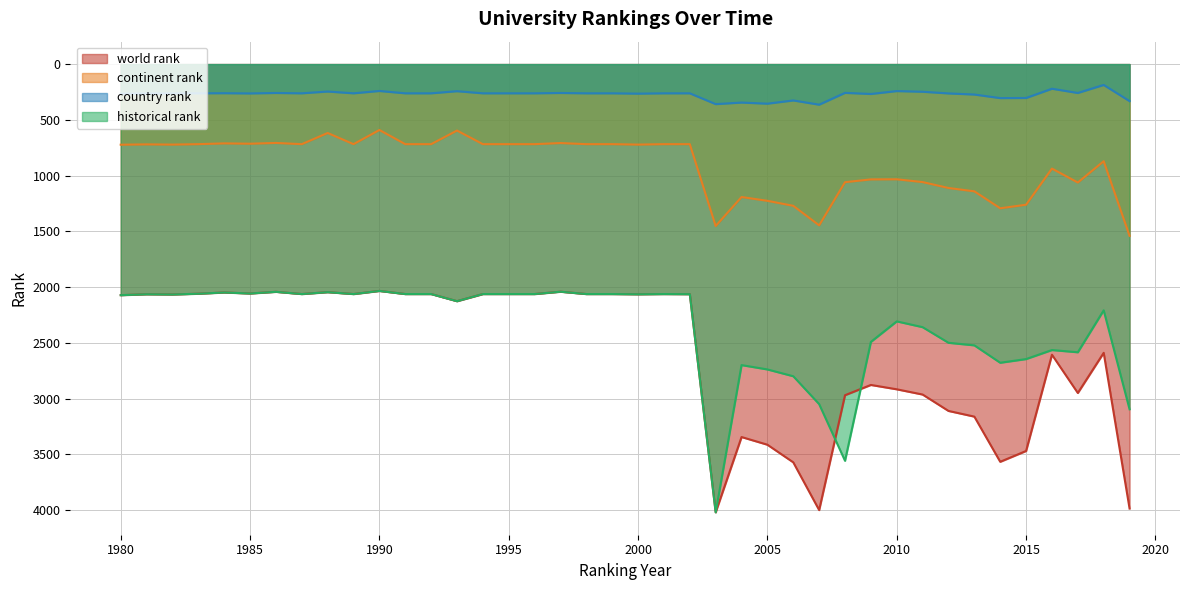

In continent rank, how many points are lower than both neighbors (excluding endpoints)?

11